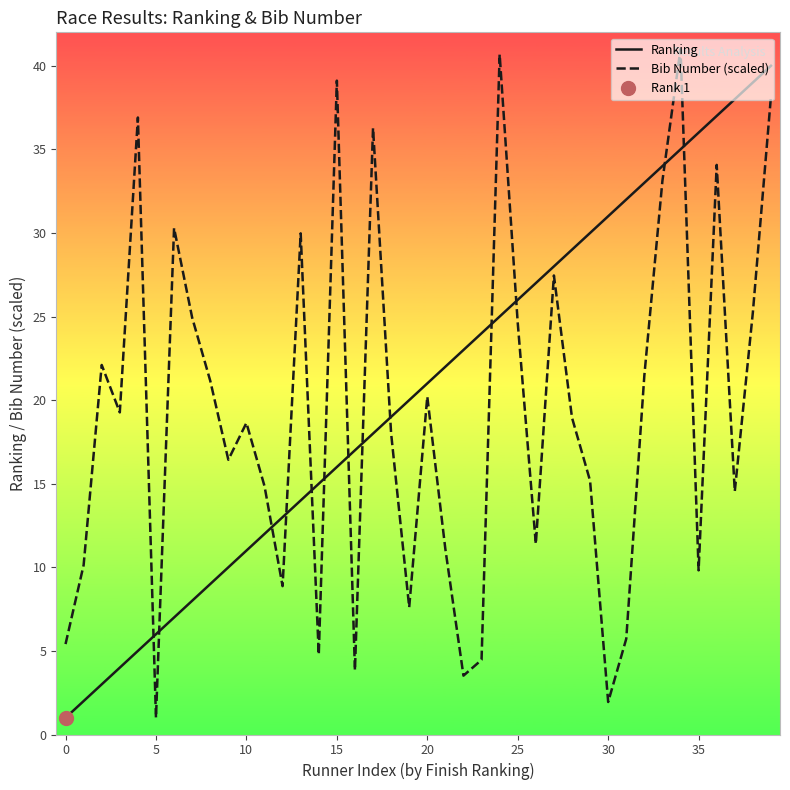

True or false: Bib Number (scaled) and Ranking intersect in this chart.

True